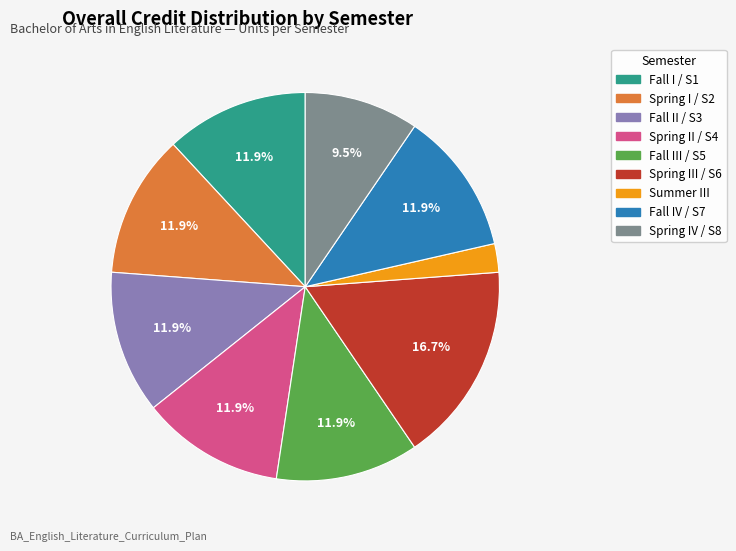

What is the ratio of the value at Fall II / S3 to the value at Spring II / S4?

1.0